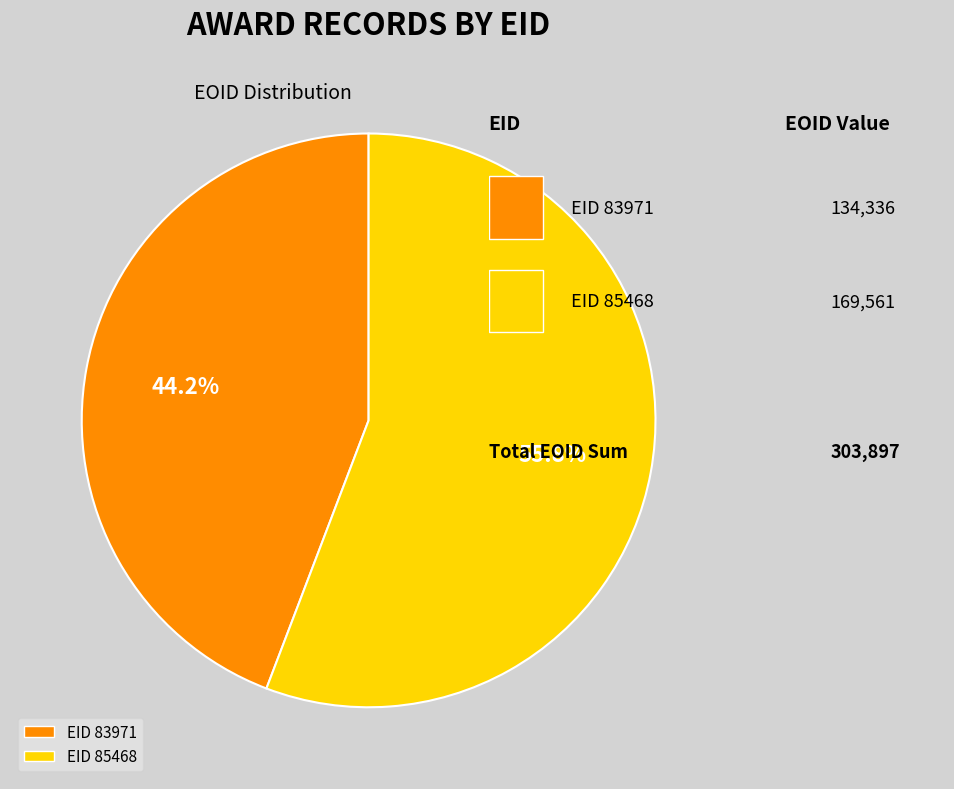

To the nearest percent, what is the average slice percentage?

50%